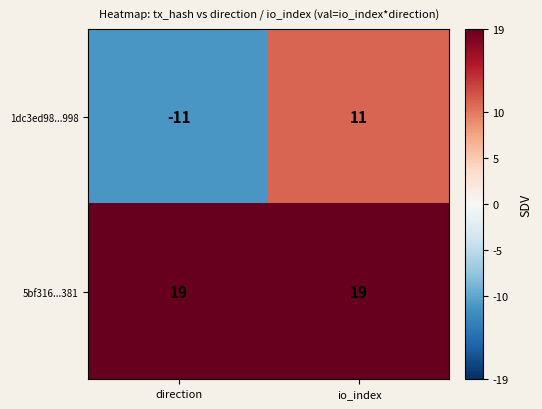

What is the maximum value shown in the chart?

19